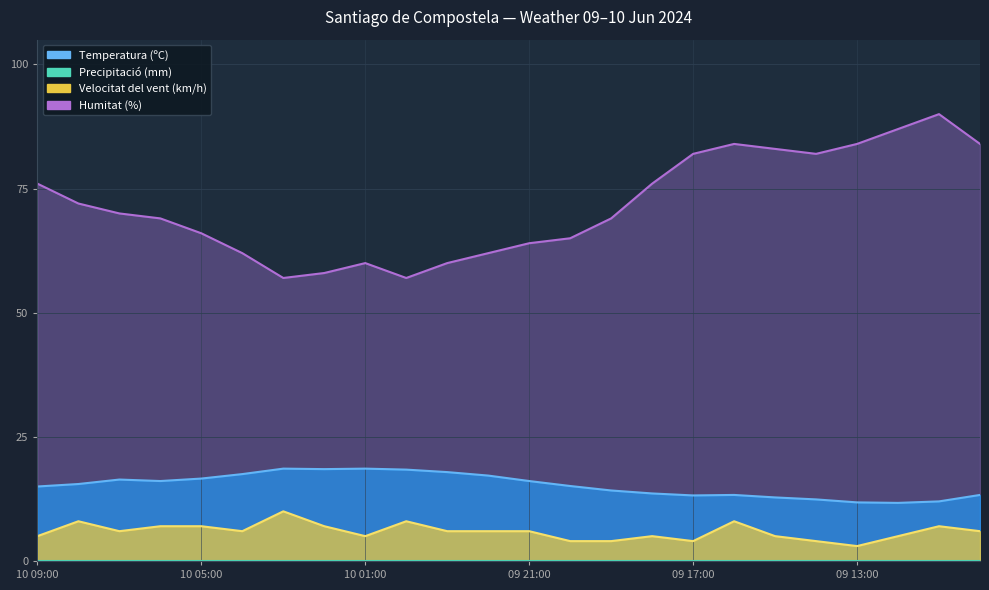

Which series changed the most between 10 01:00 and 10 09:00?

Humitat (%)